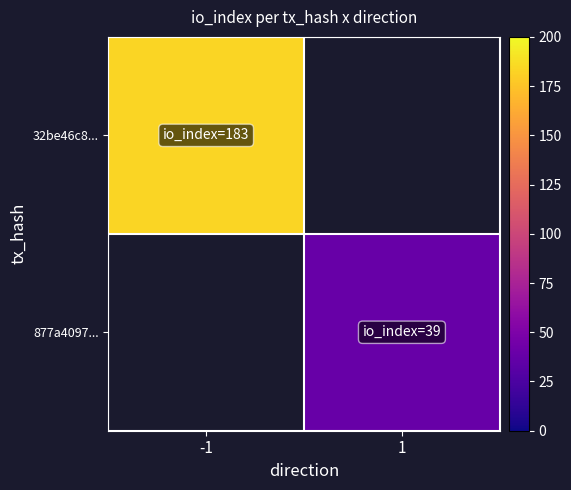

Which category has the highest value across all series?

-1